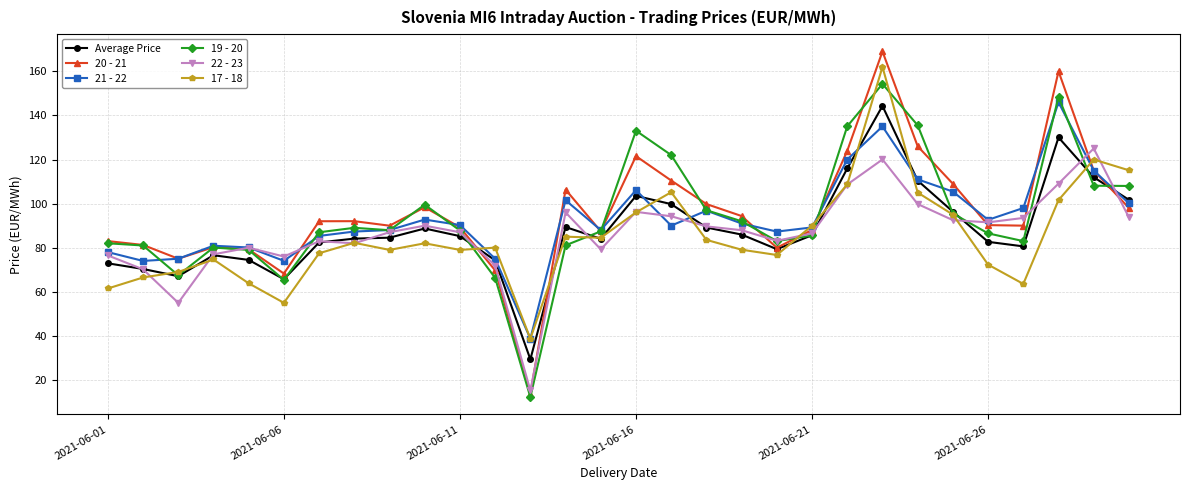

What is the value of the Average Price point at the 18th from the left?

89.2